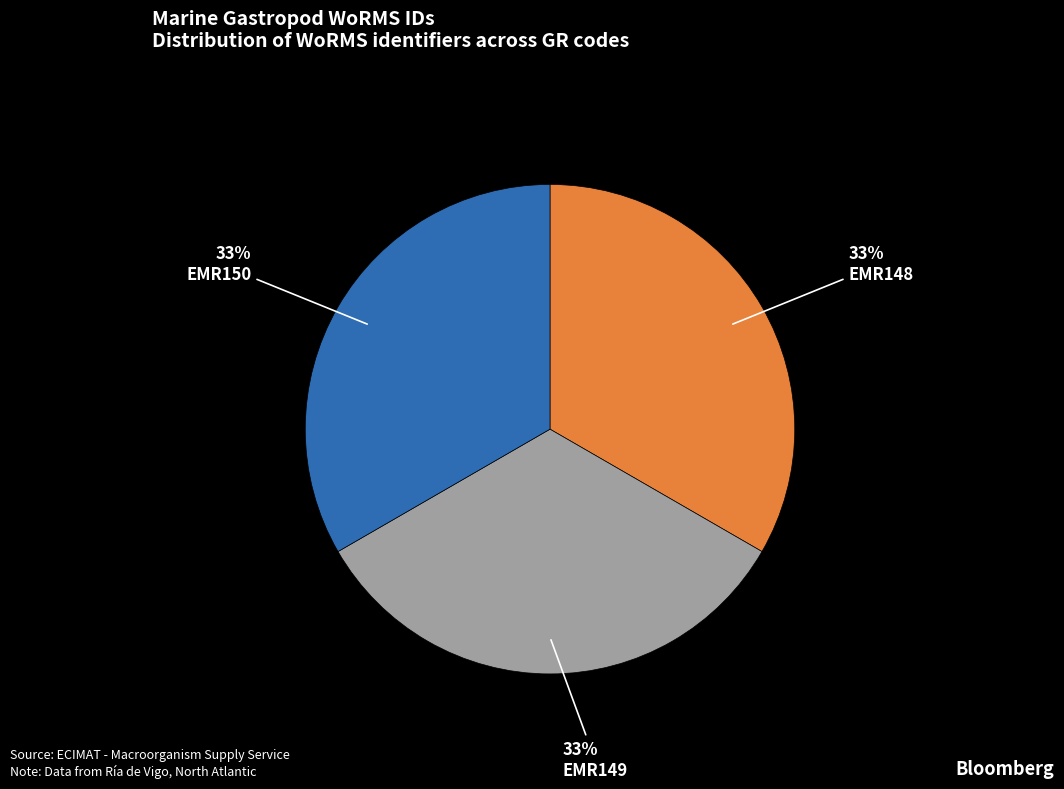

Is there any slice that represents more than half of the pie?

No